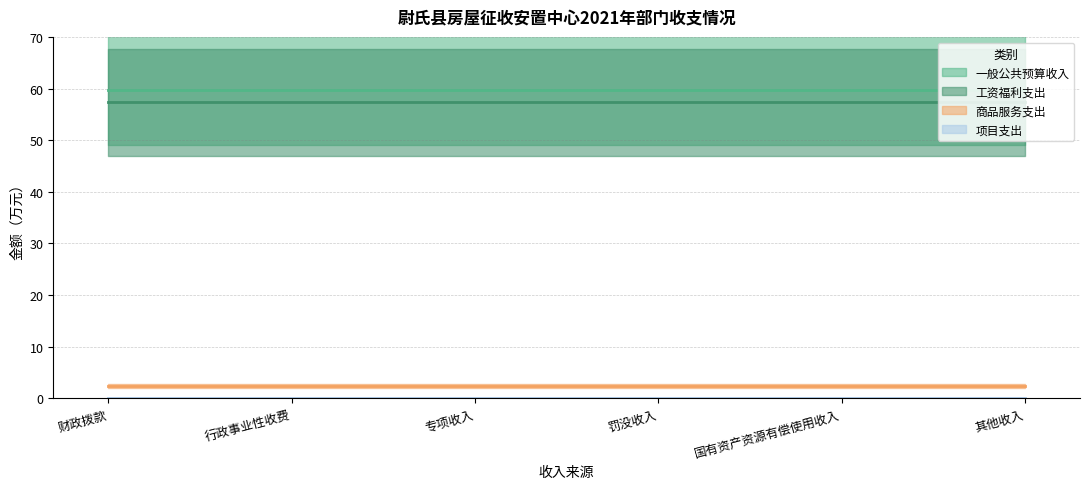

Rank the categories by 商品服务支出 value from lowest to highest.

财政拨款, 行政事业性收费, 专项收入, 罚没收入, 国有资产资源有偿使用收入, 其他收入